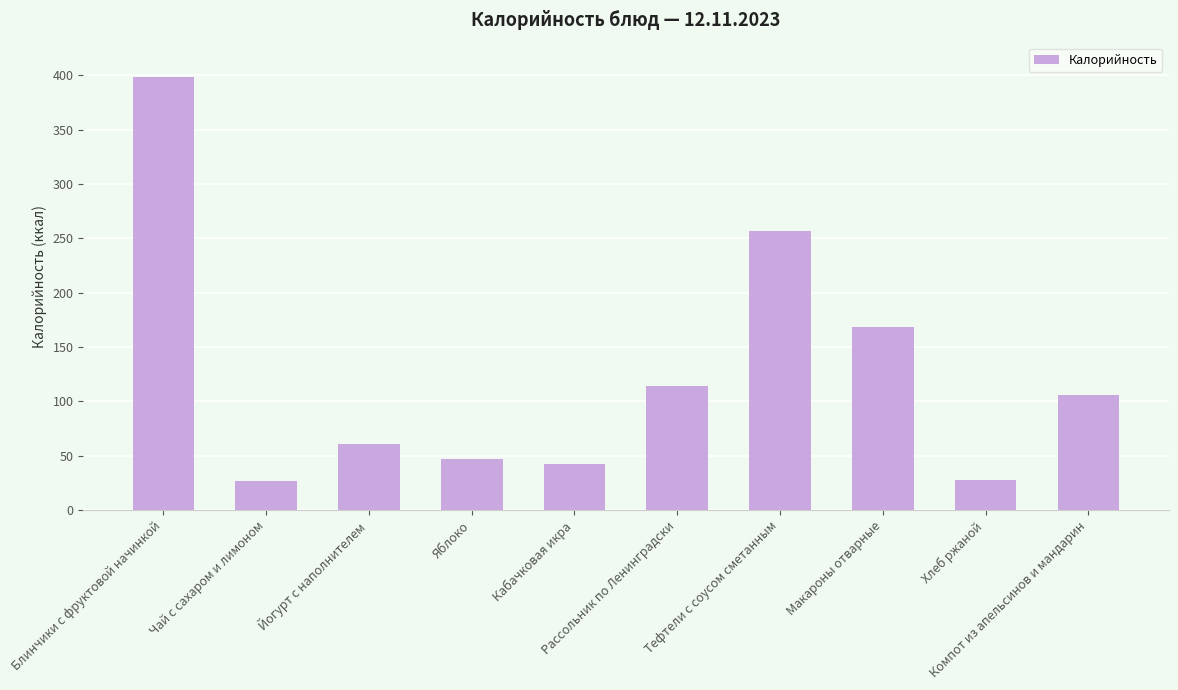

Which has a higher value, Компот из апельсинов и мандарин or Тефтели с соусом сметанным?

Тефтели с соусом сметанным